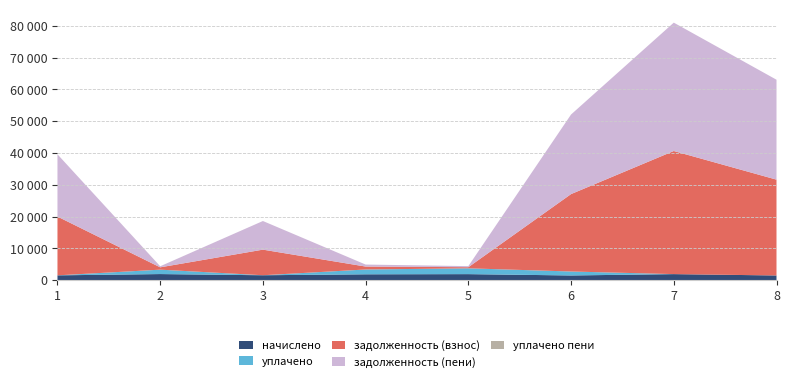

Reading left to right, list all the values displayed in this chart.

начислено: 1539.2	1944.7	1571.5	1869.4	1923.2	1503.4	1926.8	1499.8
уплачено: 0.0	1381.2	0.0	1511.8	1826.6	1245.5	0.0	0.0
задолженность (взнос): 18481.9	733.2	8047.4	923.9	349.7	24334.0	38698.1	30122.5
задолженность (пени): 19566.9	327.1	9001.1	626.5	337.0	25016.3	40349.0	31407.6
уплачено пени: 0.0	6.1	0.0	0.8	0.0	0.0	0.0	0.0